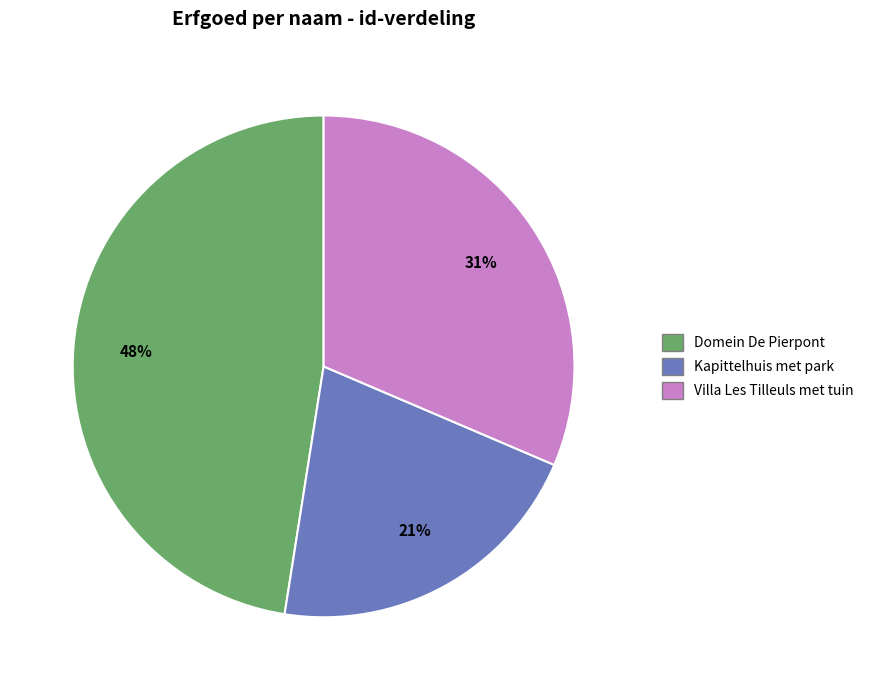

Do Kapittelhuis met park and Domein De Pierpont together represent more than half of the pie?

Yes